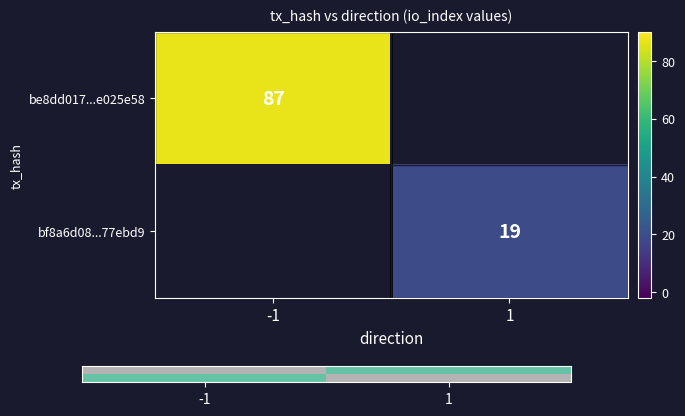

The value of be8dd017...e025e58 at -1 is 117. True or false?

False